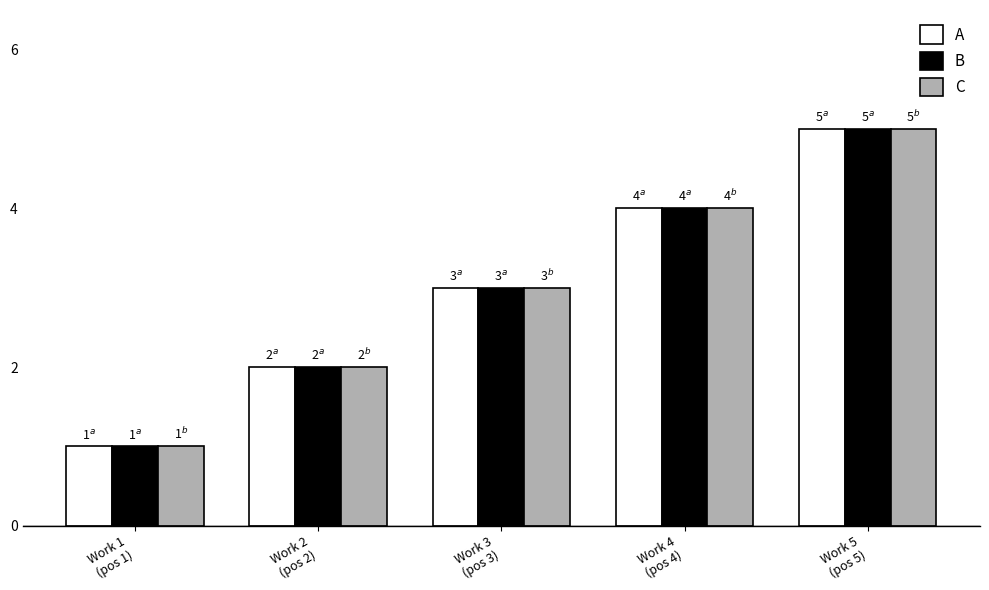

What is the sum of all B values?

15